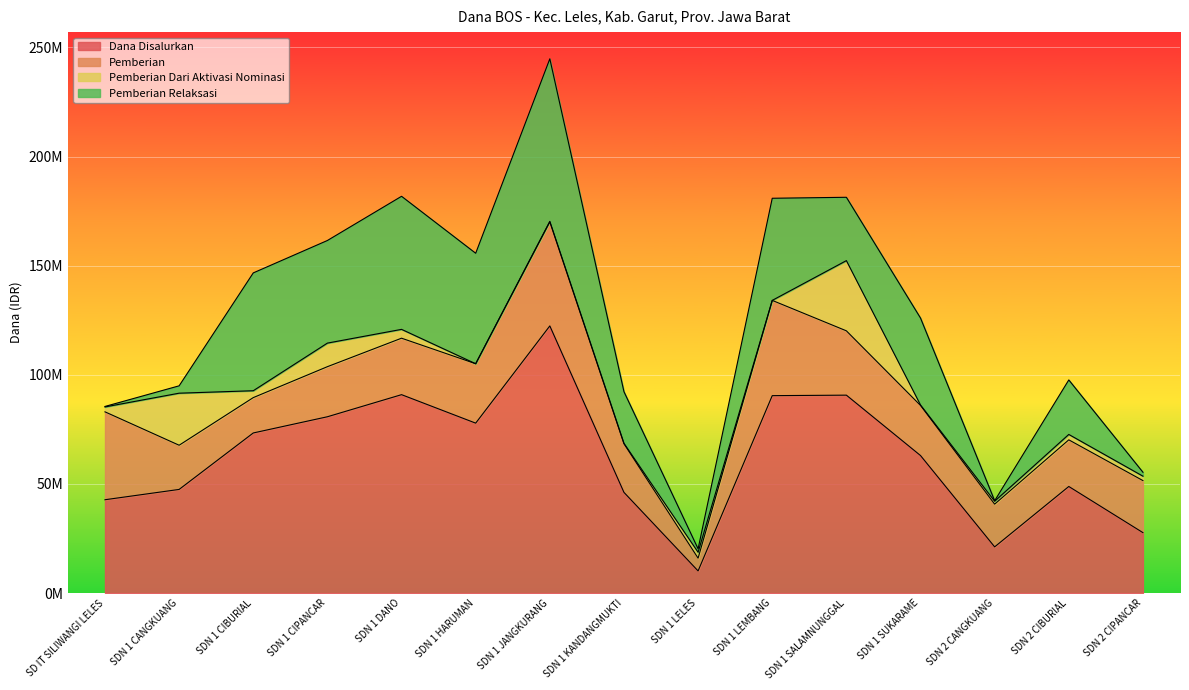

What is the total value across all series at SDN 1 LELES?

20250000